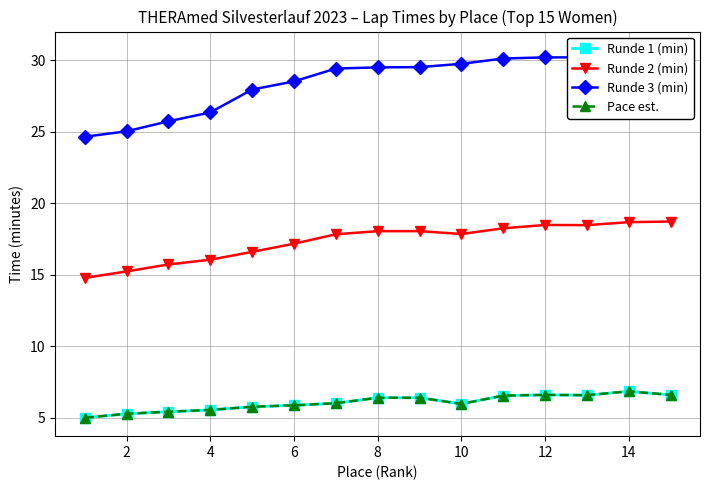

Reading right to left, transcribe all the data shown in this chart.

Runde 1 (min): 6.6	6.8	6.6	6.6	6.5	6.0	6.4	6.4	6.0	5.9	5.8	5.5	5.4	5.3	5.0
Runde 2 (min): 18.7	18.7	18.5	18.5	18.2	17.9	18.1	18.1	17.8	17.2	16.6	16.1	15.7	15.2	14.8
Runde 3 (min): 30.7	30.7	30.2	30.2	30.1	29.8	29.5	29.5	29.4	28.5	27.9	26.4	25.7	25.0	24.6
Pace est.: 6.6	6.8	6.6	6.6	6.5	6.0	6.4	6.4	6.0	5.9	5.8	5.5	5.4	5.3	5.0